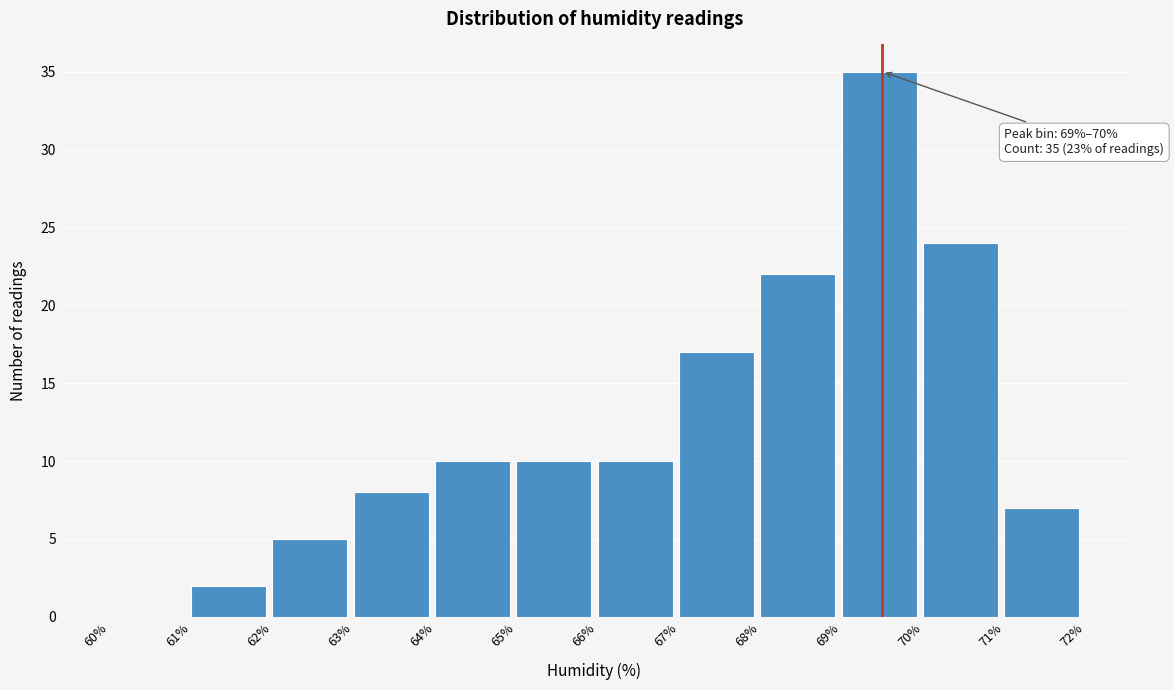

Over which range of the x-axis is the bar tallest?

69% to 70%